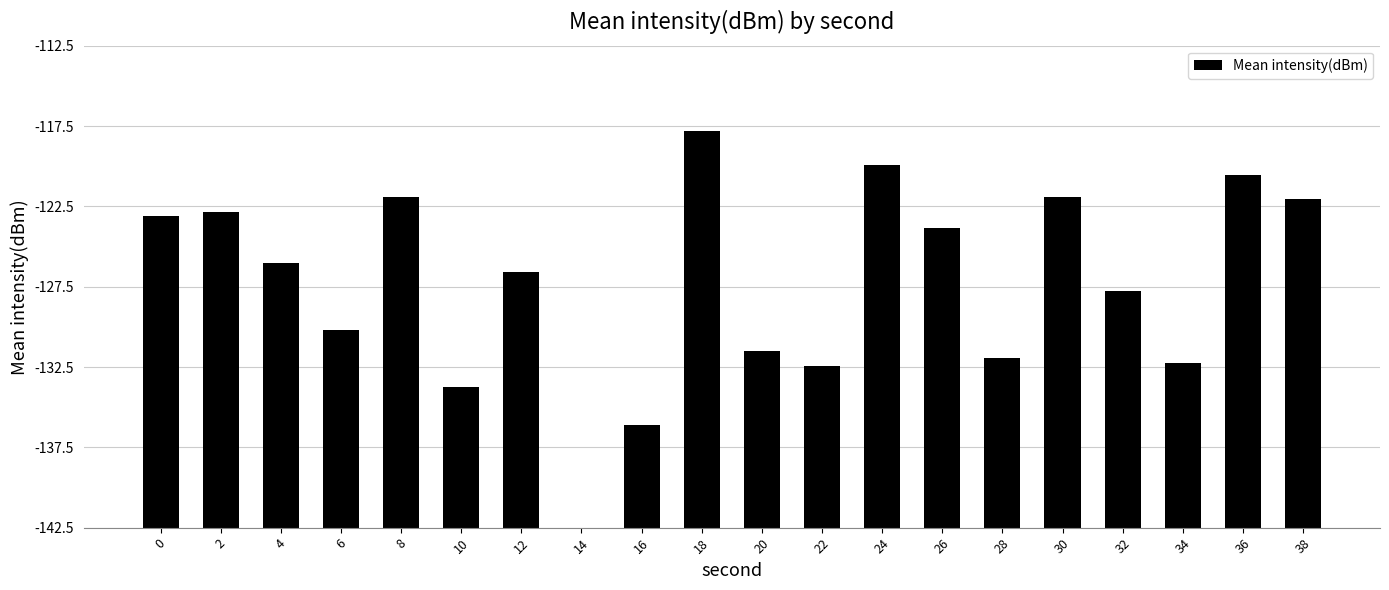

Reading left to right, list all the values displayed in this chart.

0=19.4	2=19.6	4=16.4	6=12.3	8=20.6	10=8.7	12=15.9	14=0.0	16=6.4	18=24.7	20=11.0	22=10.0	24=22.6	26=18.7	28=10.5	30=20.6	32=14.7	34=10.3	36=21.9	38=20.5